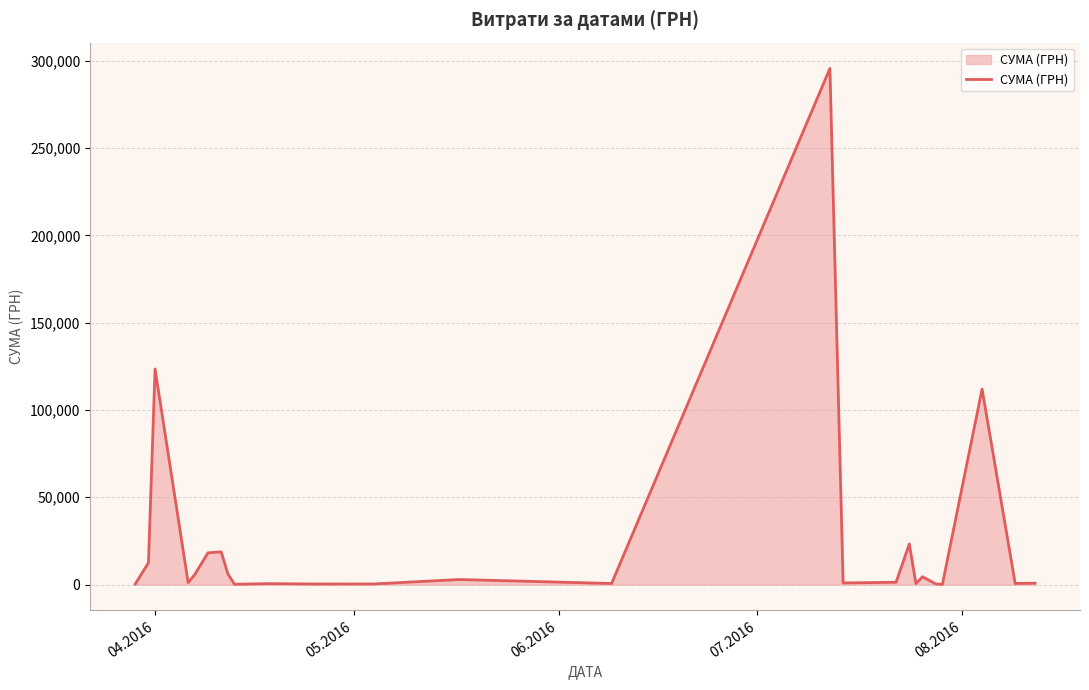

What is the difference between the maximum and minimum values?

295540.8